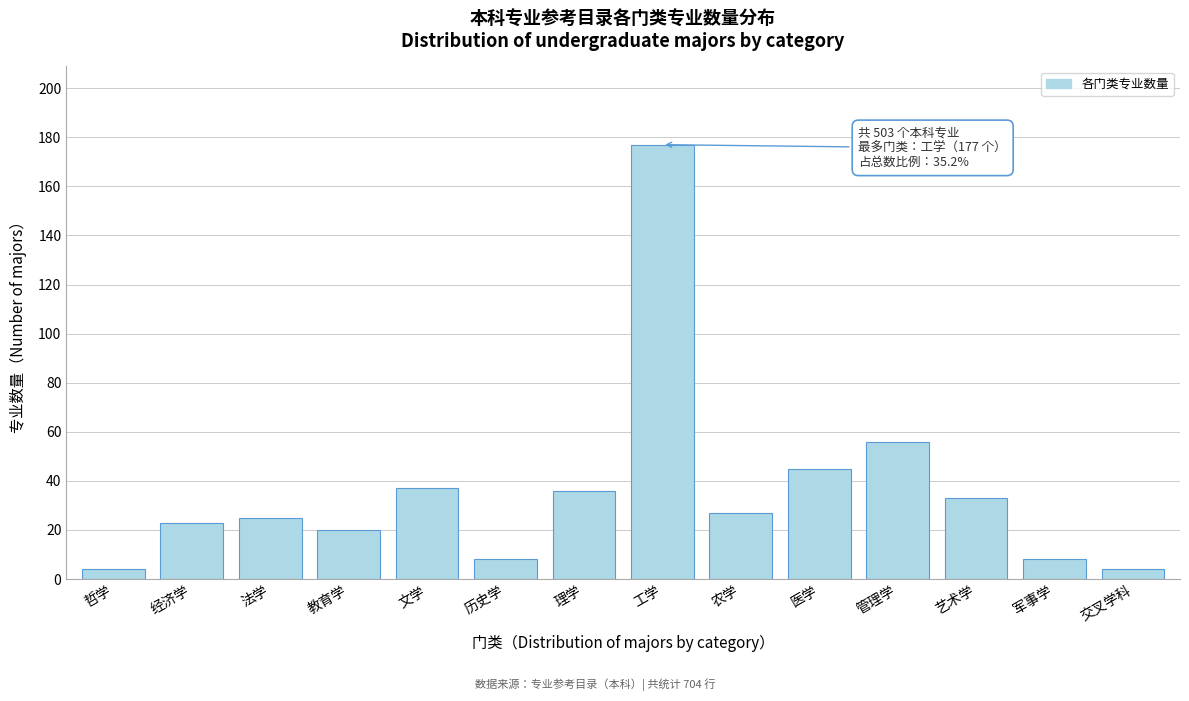

Reading left to right, what are all the values shown in this chart?

哲学=4	经济学=23	法学=25	教育学=20	文学=37	历史学=8	理学=36	工学=177	农学=27	医学=45	管理学=56	艺术学=33	军事学=8	交叉学科=4